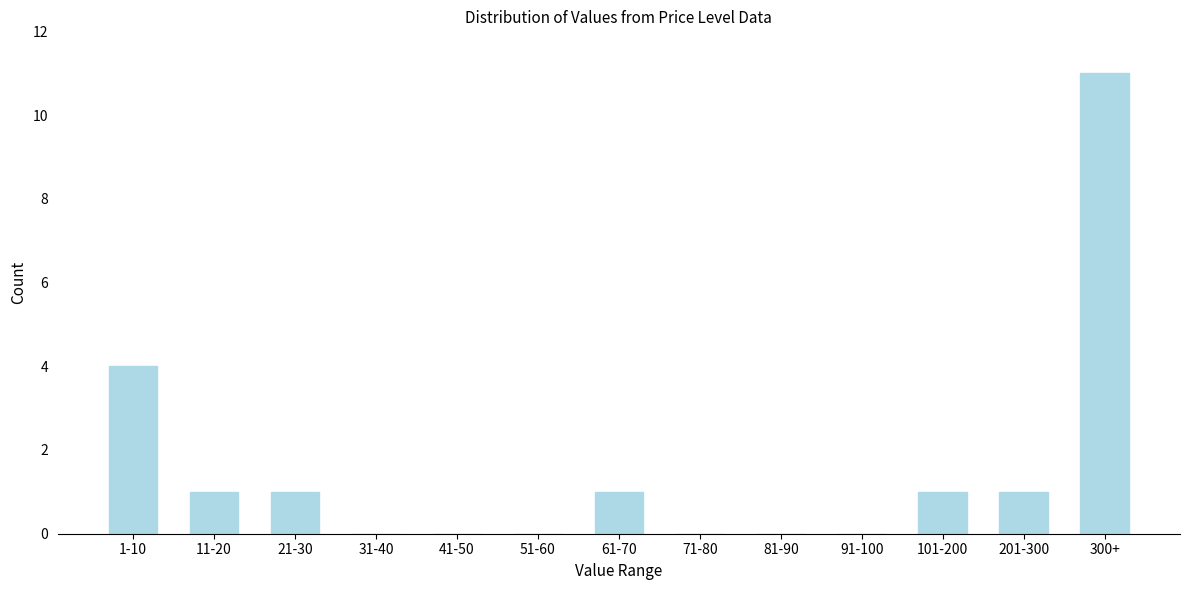

Reading left to right, what are all the values shown in this chart?

1-10=4	11-20=1	21-30=1	31-40=0	41-50=0	51-60=0	61-70=1	71-80=0	81-90=0	91-100=0	101-200=1	201-300=1	300+=11